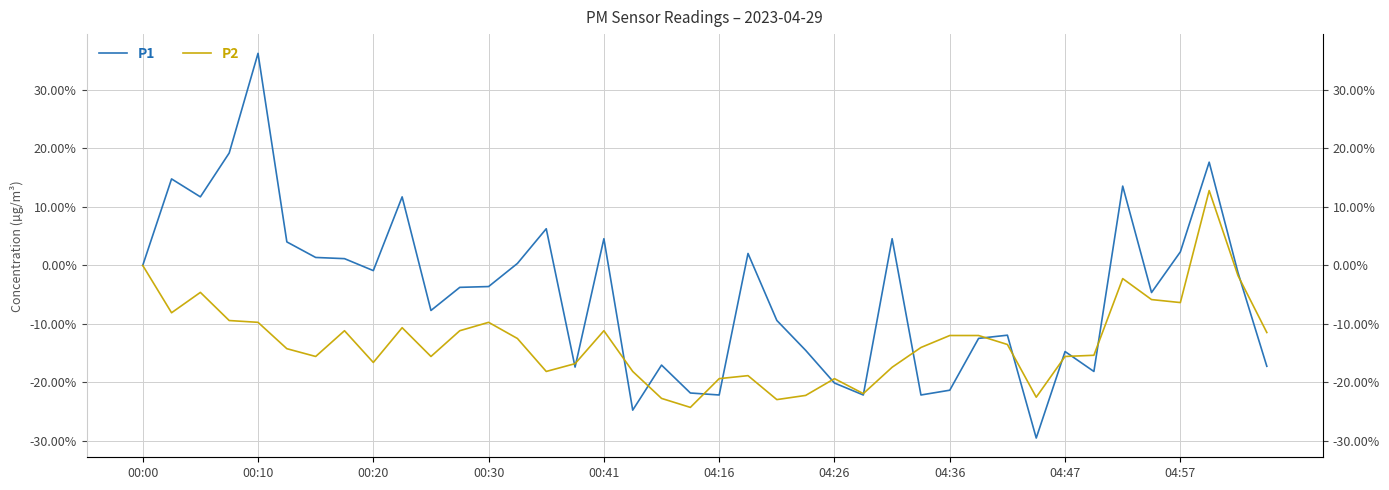

At which label does P2 reach its peak?

37